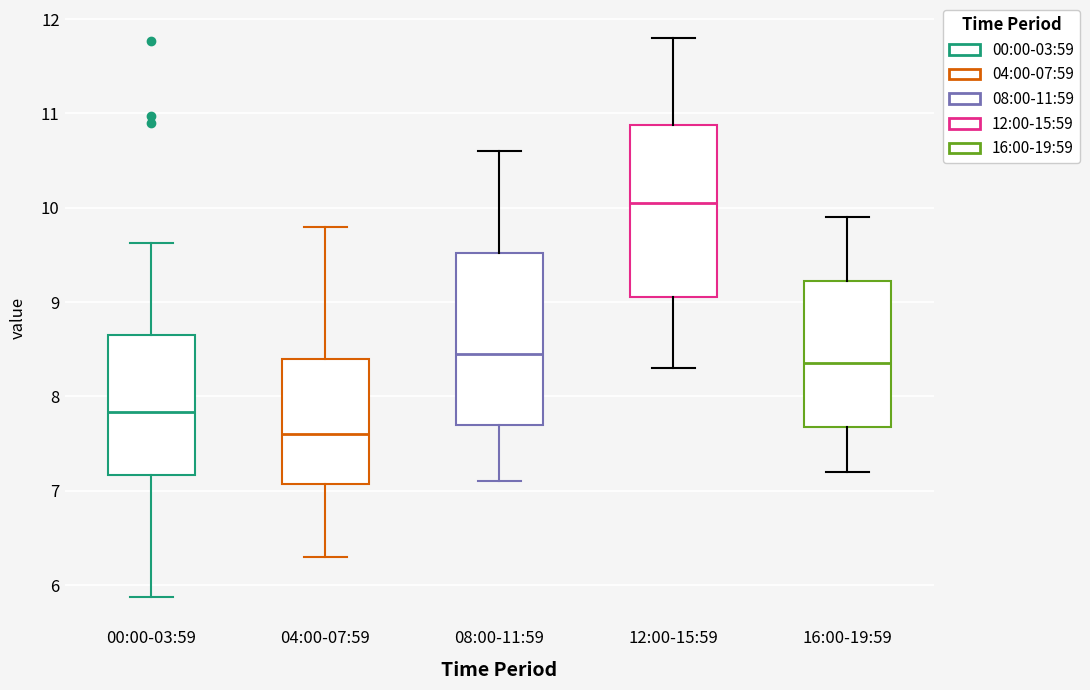

Where does the upper whisker of the box for 00:00-03:59 end on the y-axis? The values are not printed on the chart, so give them approximately, as read against the axis.

9.6